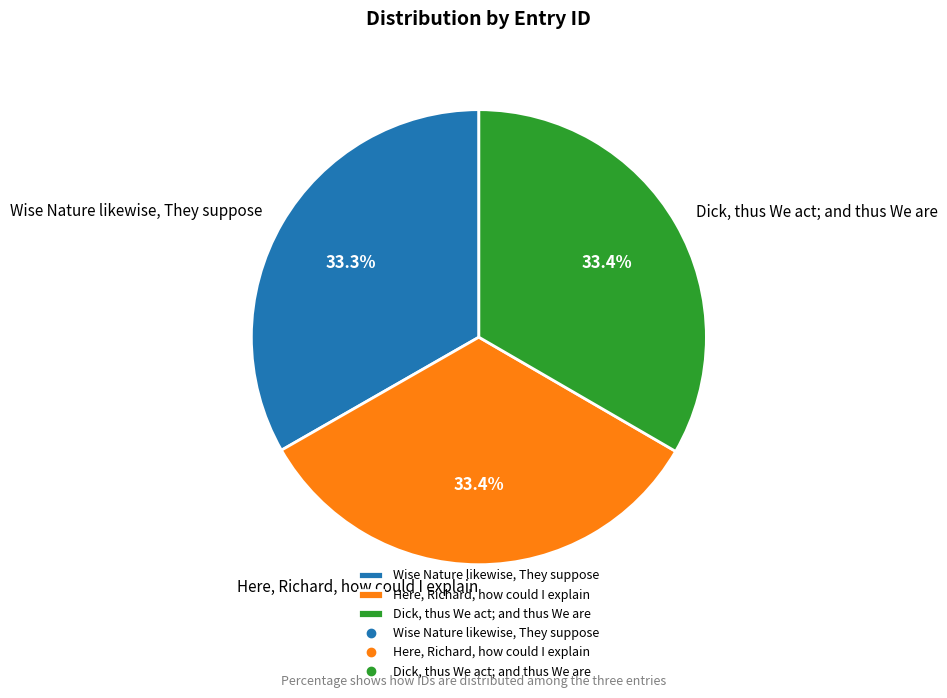

Is it true that Wise Nature likewise, They suppose is 33% of the pie?

True